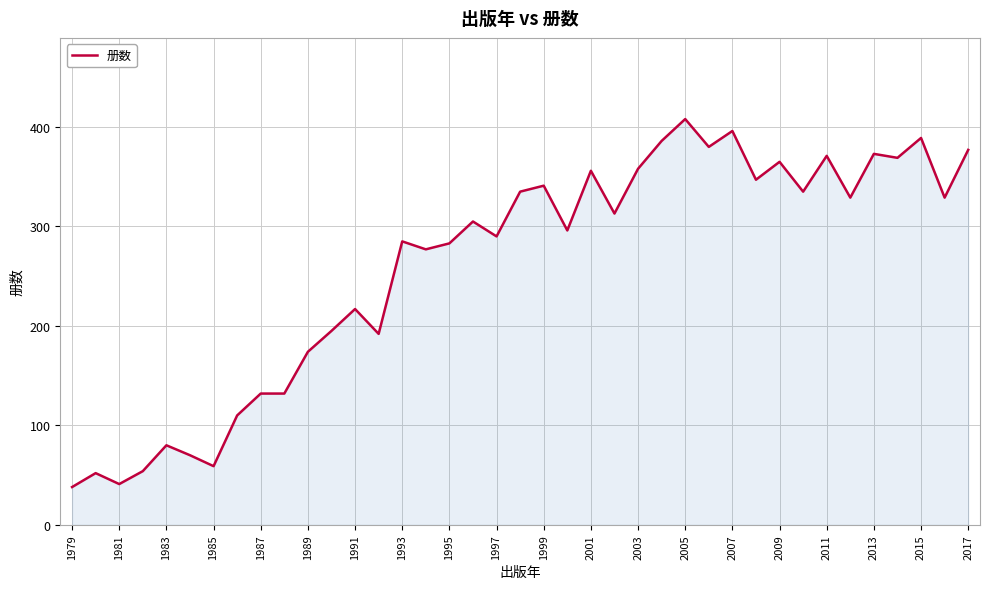

What is the greatest value displayed?

408